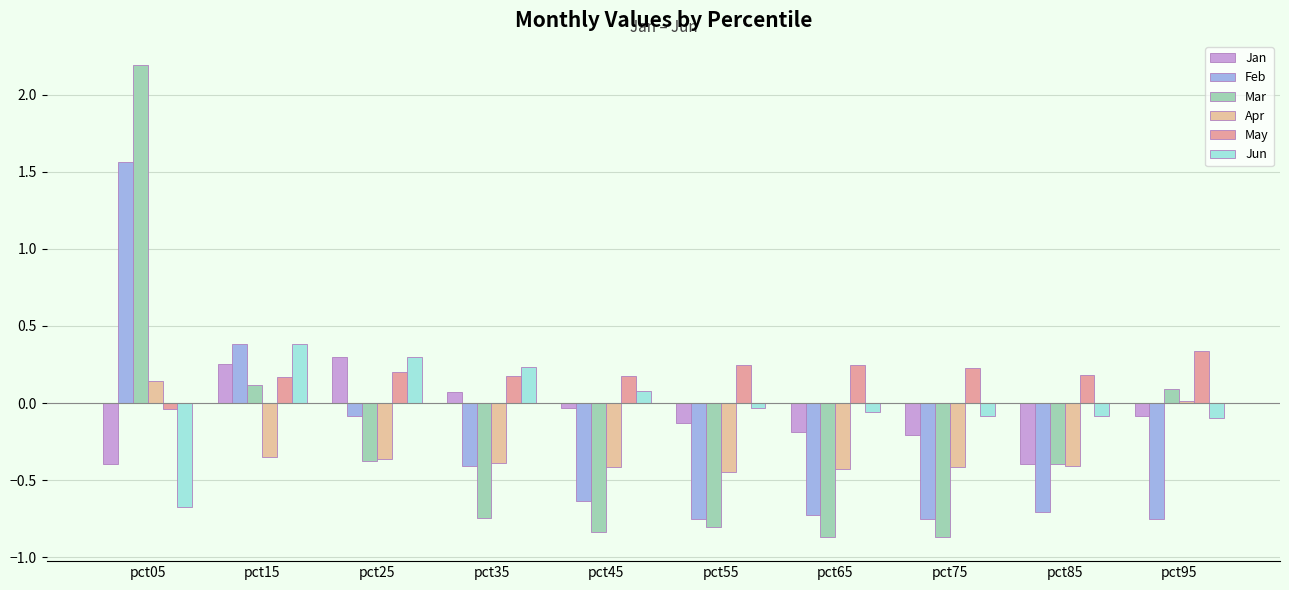

Which category has the lowest value in the Mar series?

pct75